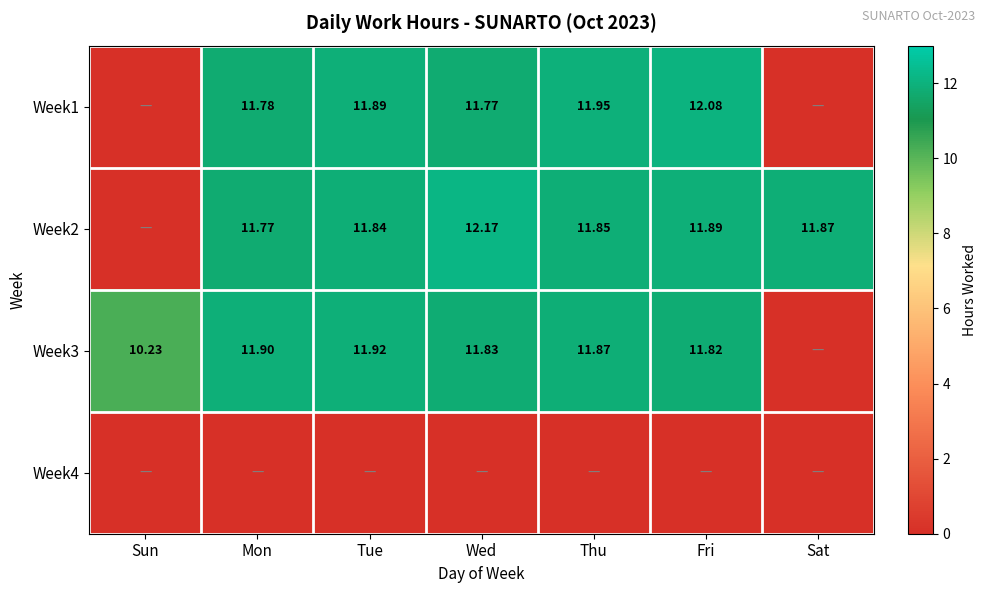

At which category is the sum across all series the highest?

Fri